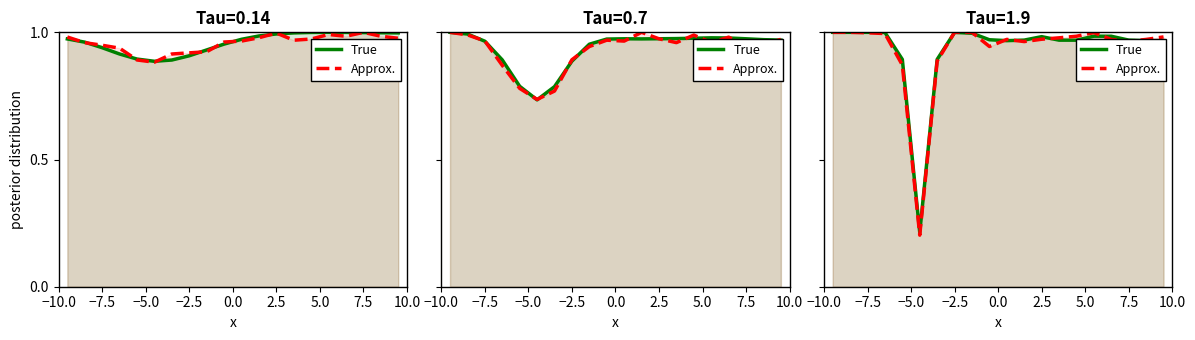

What is the difference between the maximum and minimum values in the True series?

0.8